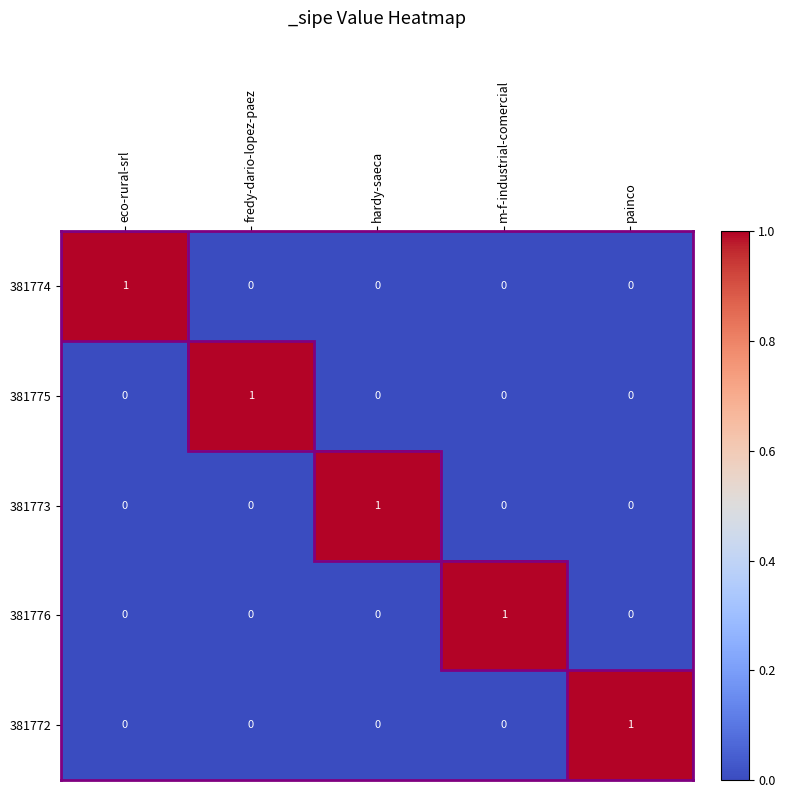

Count the 381776 values in the range 0 to 1.

5